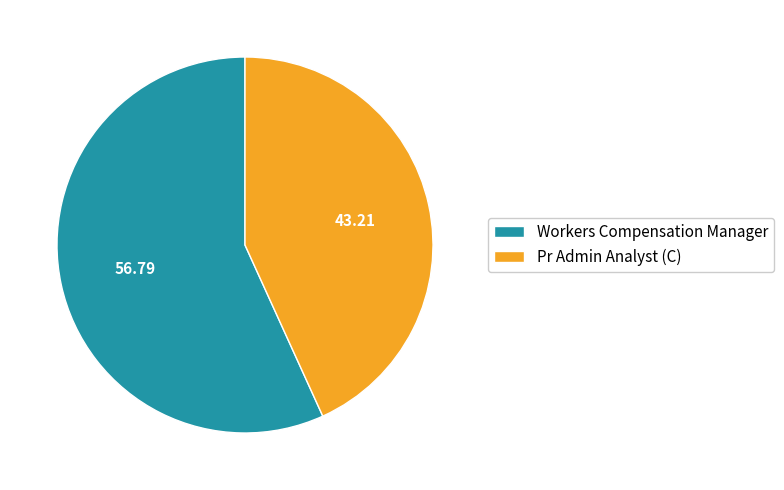

Rank the categories by value from lowest to highest.

Pr Admin Analyst (C), Workers Compensation Manager